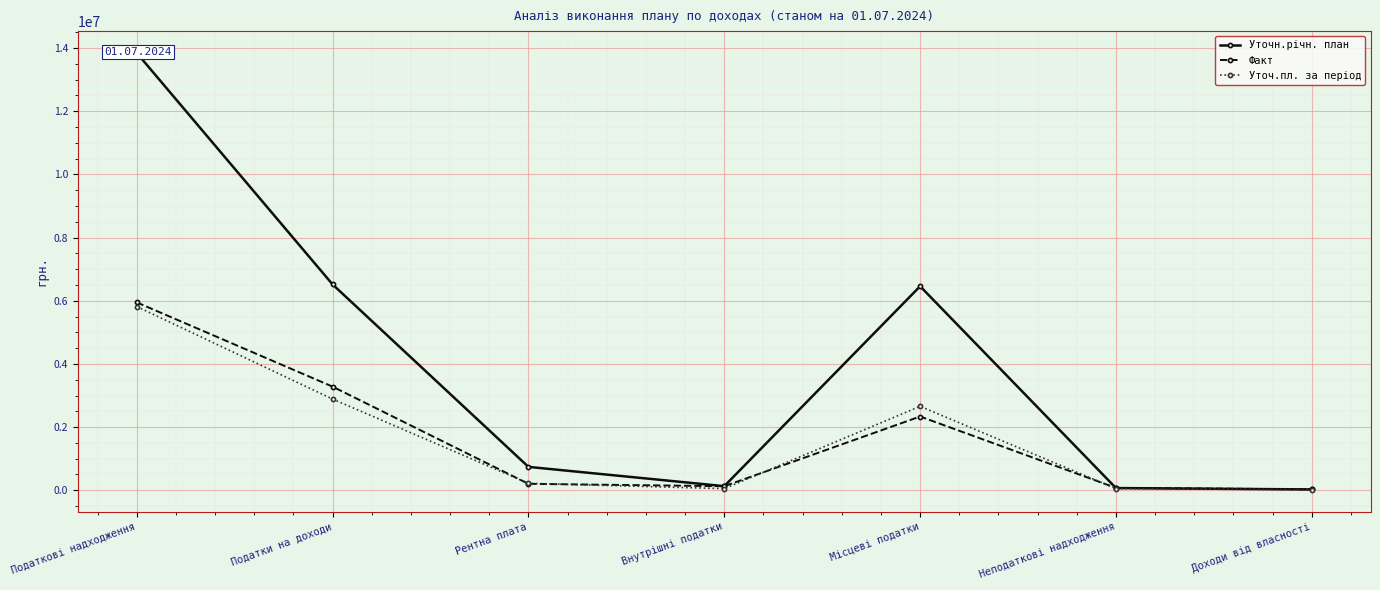

True or false: Факт has a value of 128095.0 at Внутрішні податки.

True